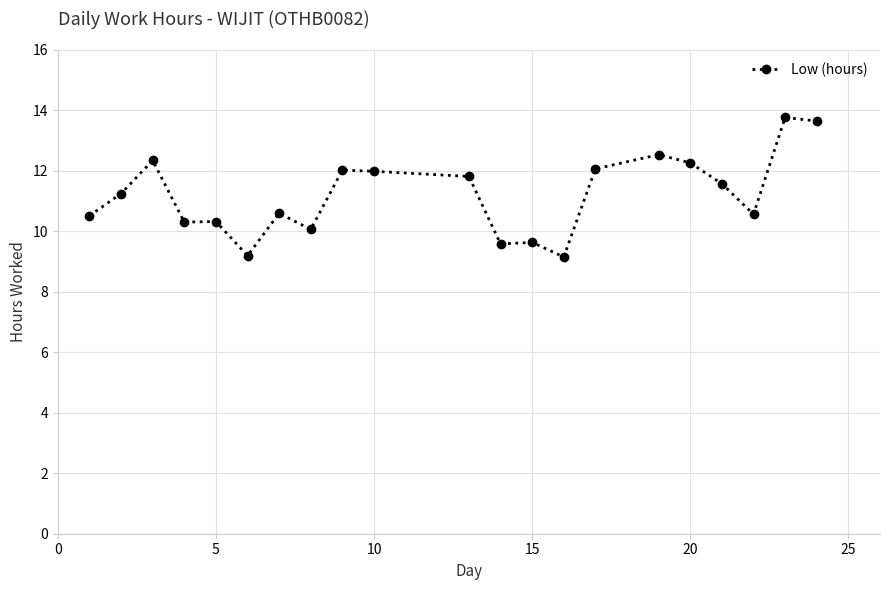

What is the value of the 7th point from the left?

10.6